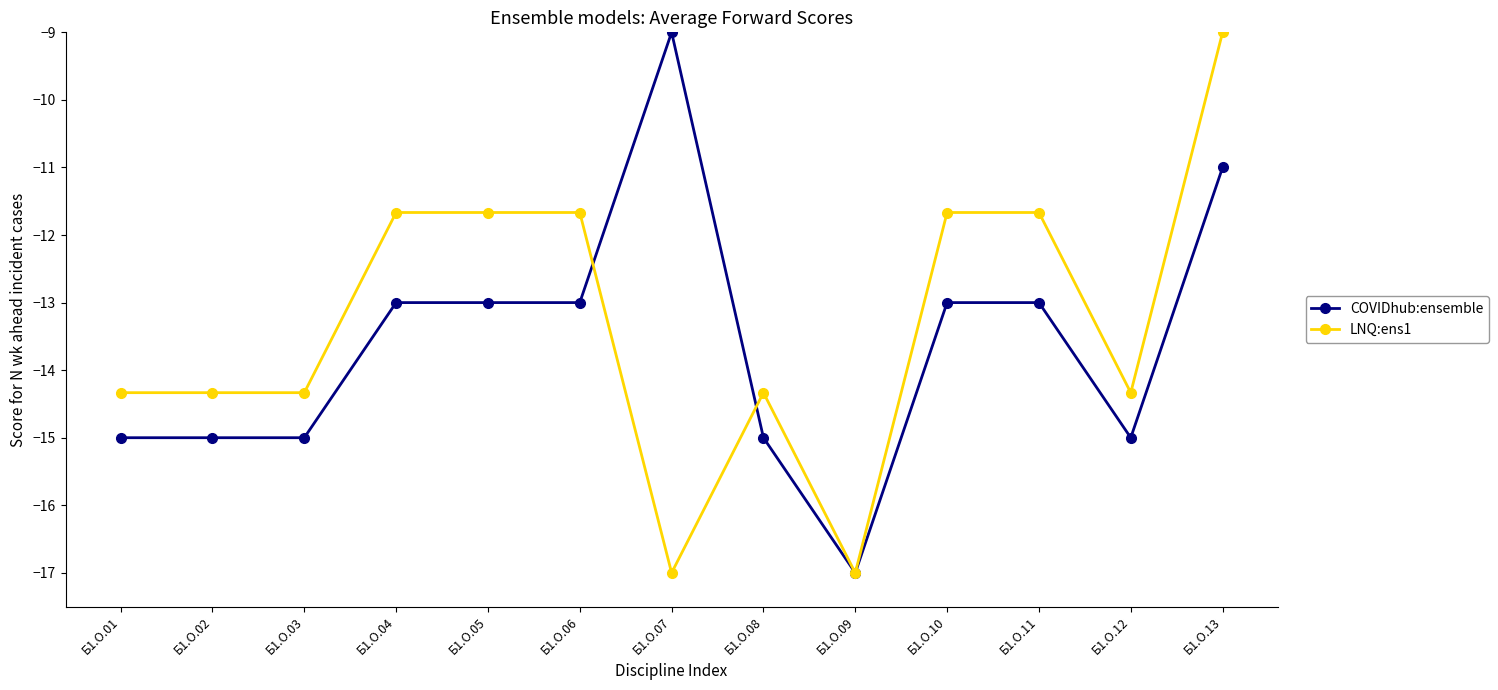

True or false: COVIDhub:ensemble has a value of -20.3 at Б1.О.05.

False